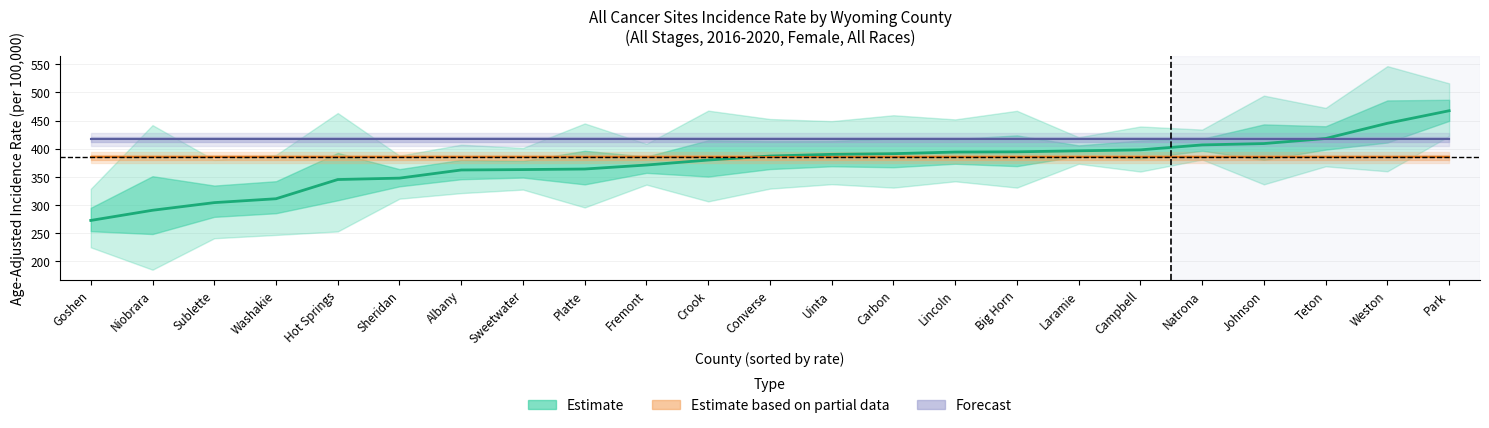

What position from the left is Sweetwater?

8